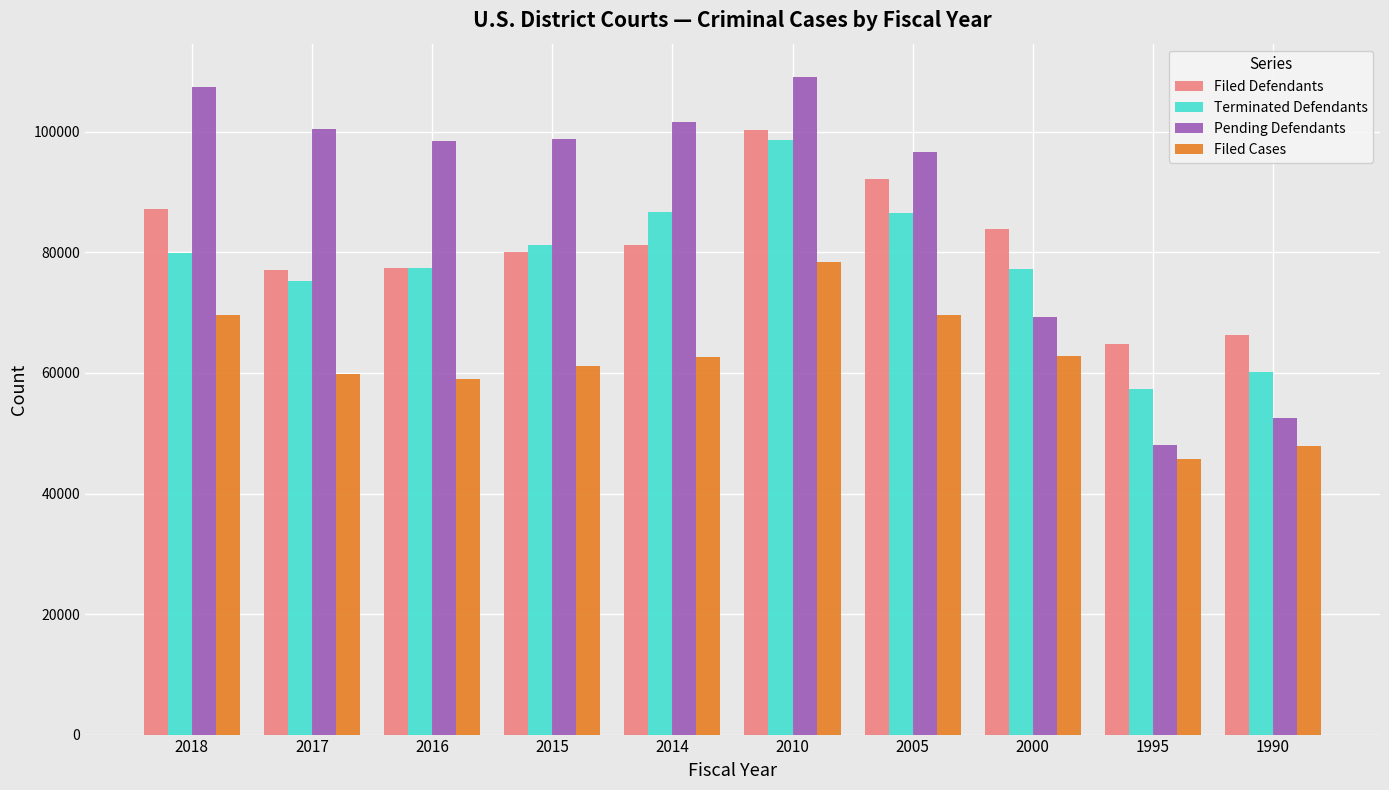

What is the average value of the Terminated Defendants series?

78052